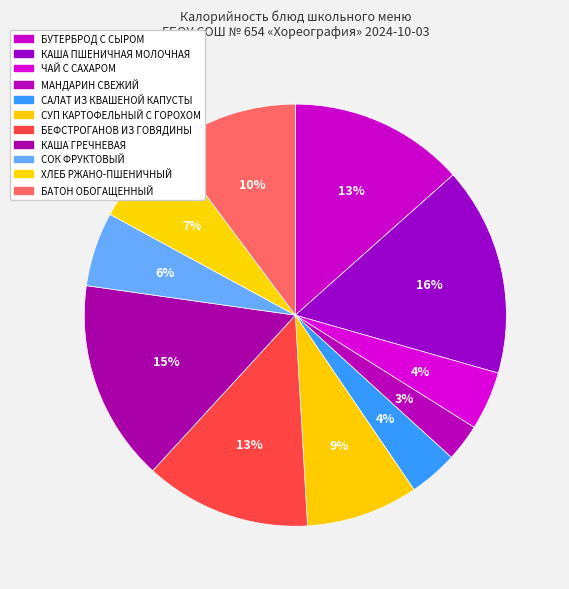

How many slices are in this pie chart?

11